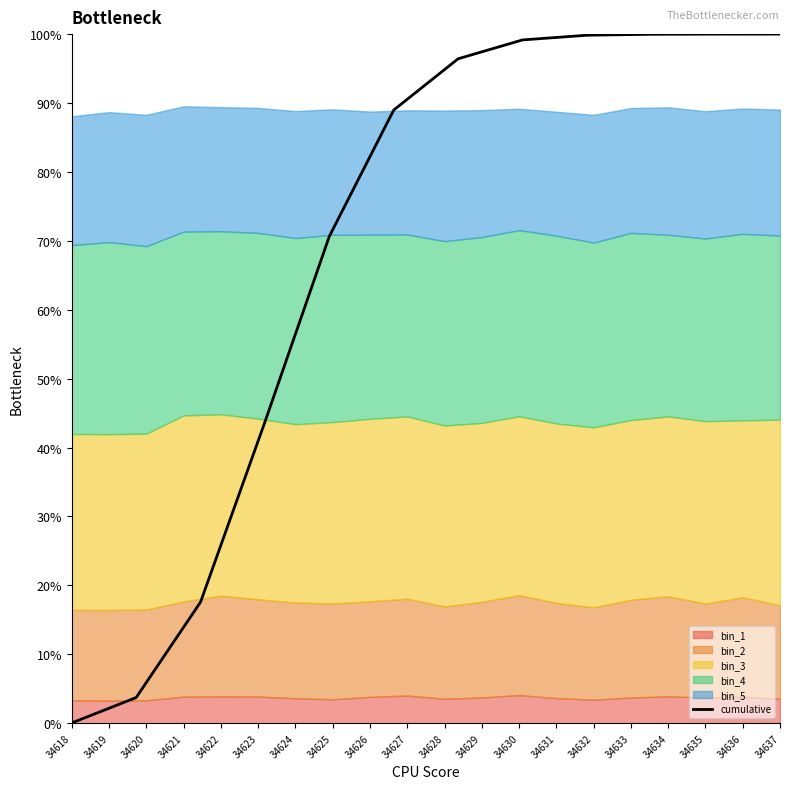

The cumulative series shows 0.0 at 34618. True or false?

True